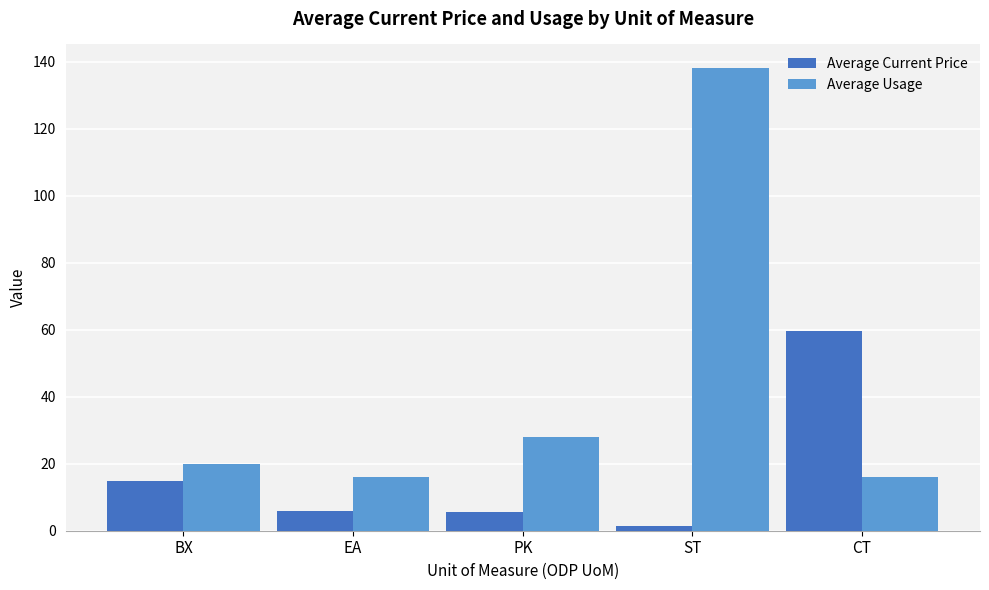

Which category has the highest value in the Average Usage series?

ST